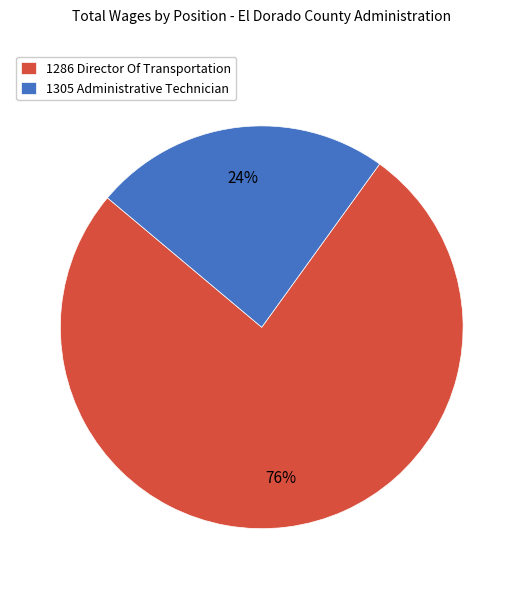

What is the largest slice in the pie chart?

1286 Director Of Transportation